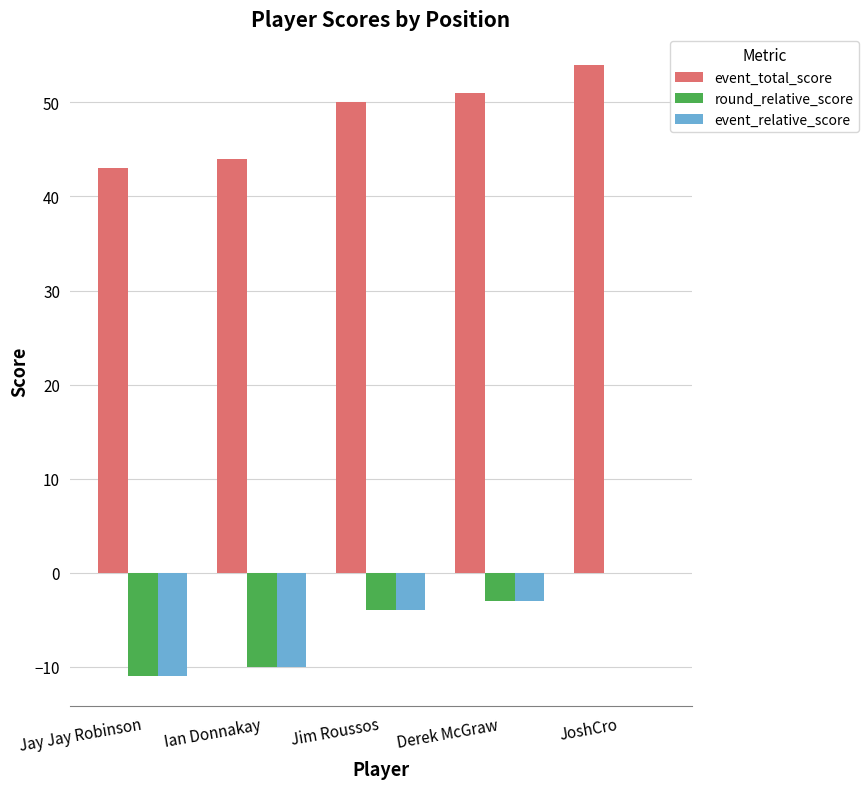

True or false: event_relative_score has a value of -4 at Jim Roussos.

True